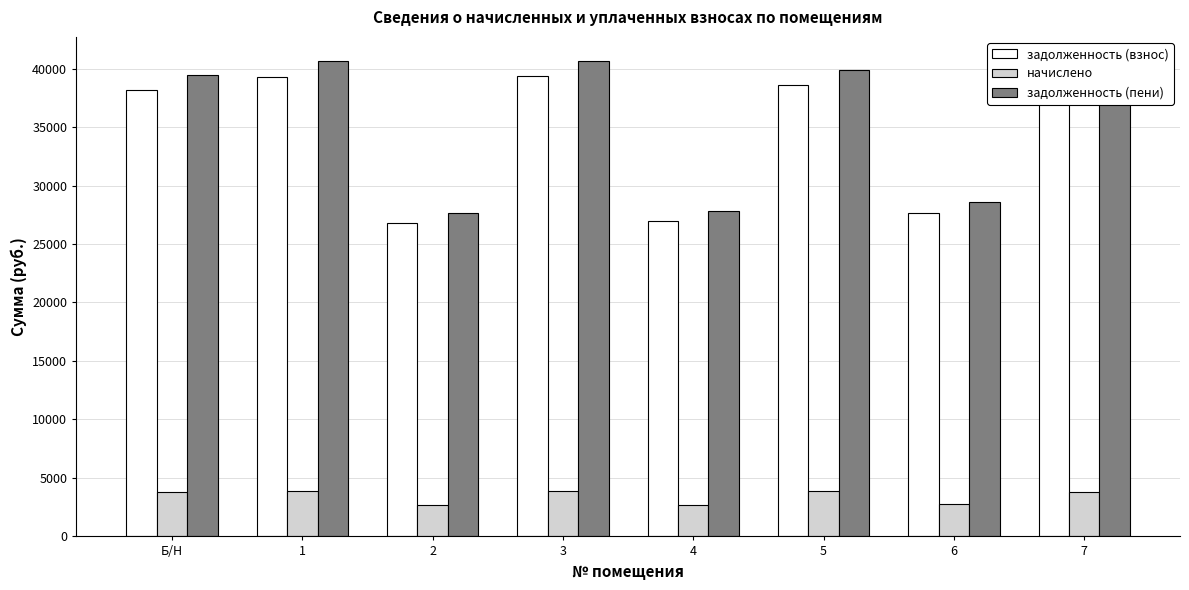

Read the начислено value at Б/Н.

3804.2